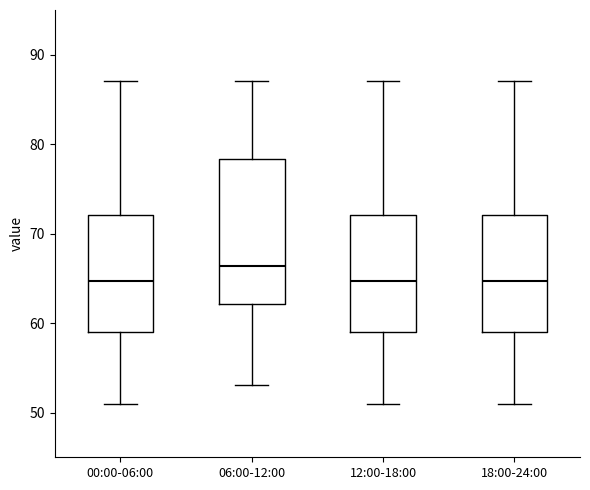

Where does the median line of the box for 00:00-06:00 sit on the y-axis? The values are not printed on the chart, so give them approximately, as read against the axis.

65